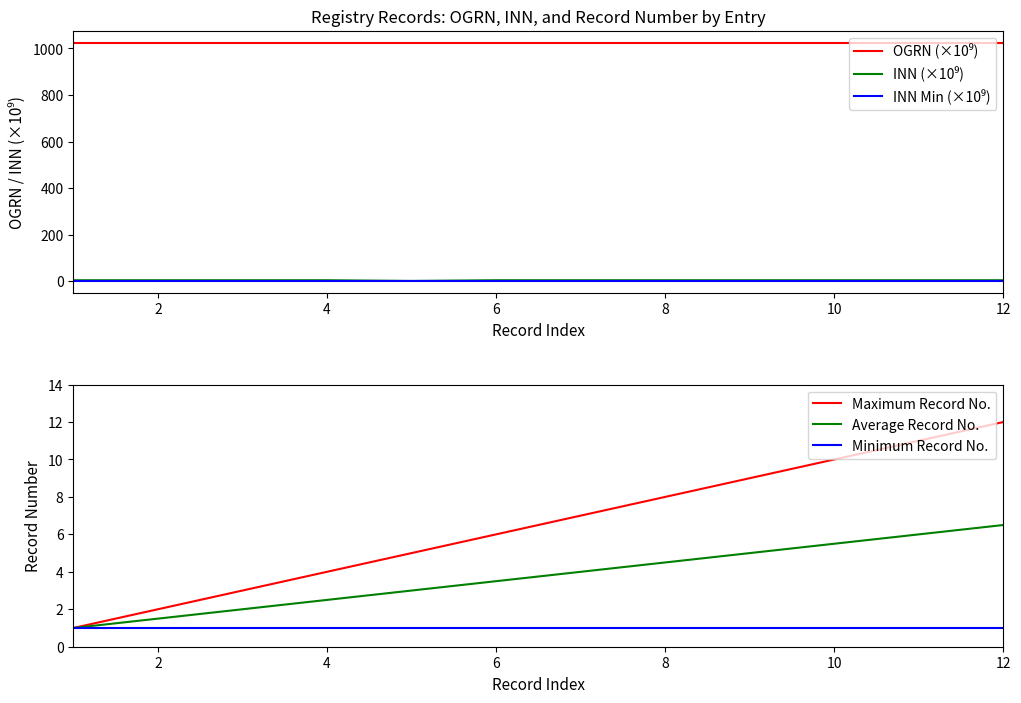

What is the minimum value for Average Record No.?

1.0